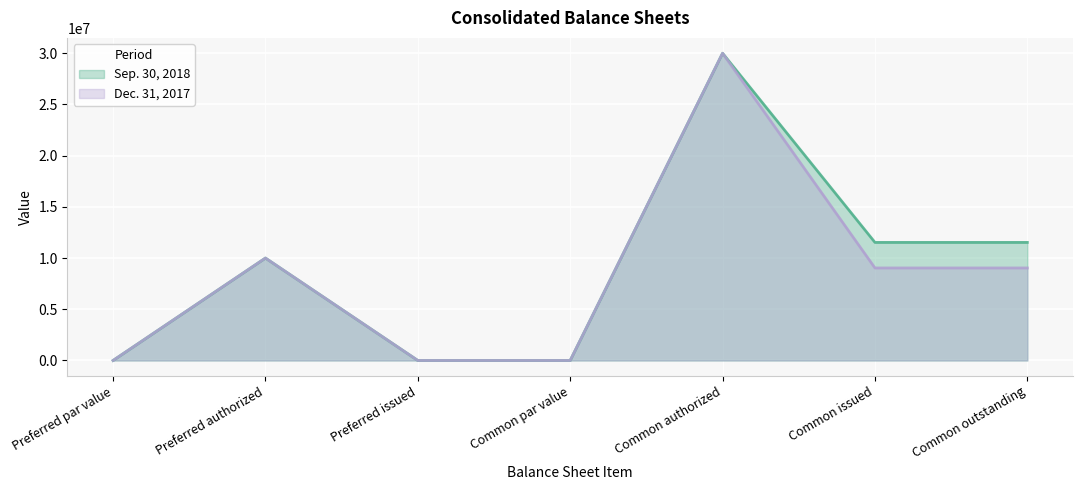

At how many categories does at least one series exceed 5136472?

4